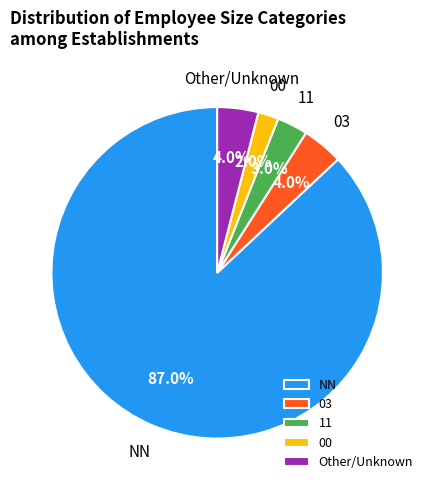

Count the number of slices in the pie.

5